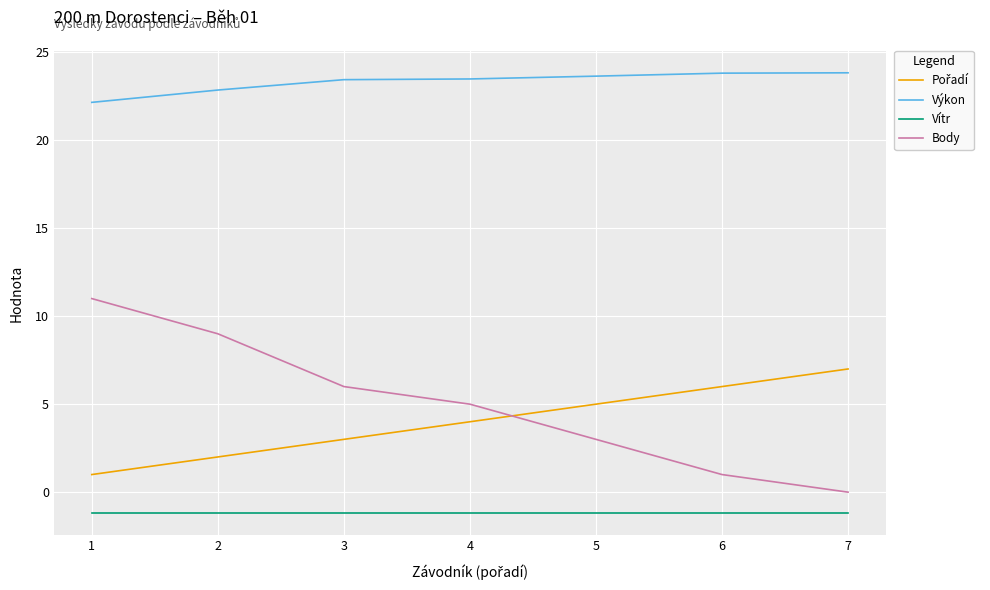

What is the difference between the second highest and minimum values in the Výkon series?

1.7